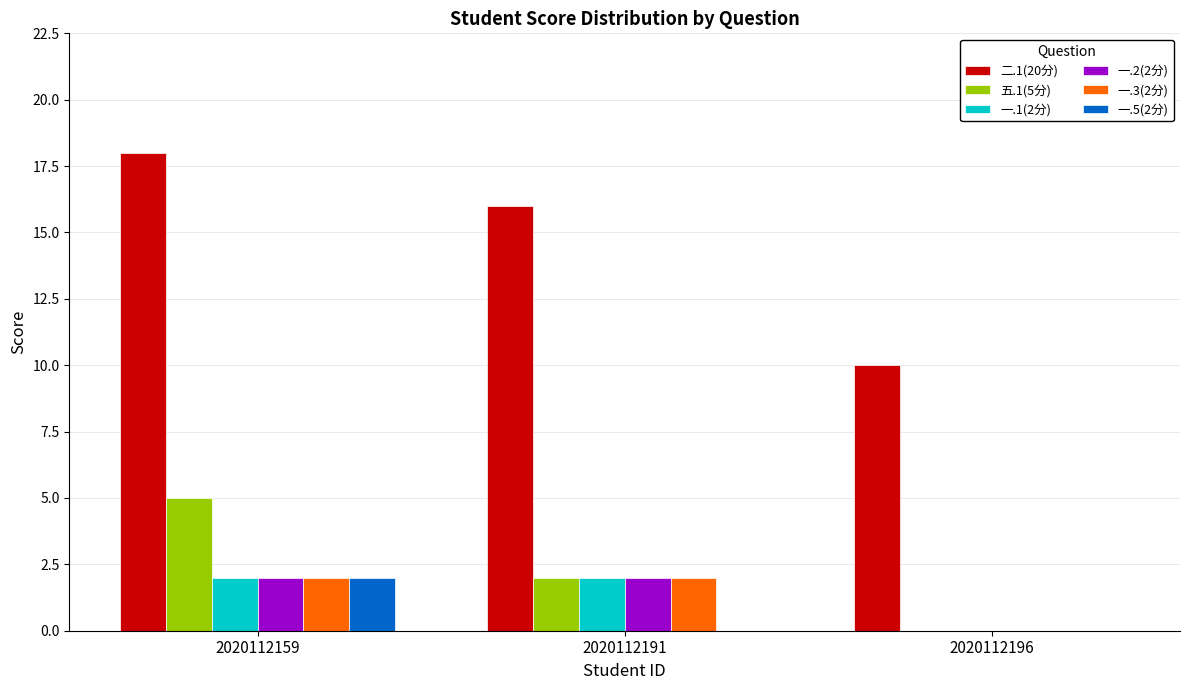

Which series changed the most between 2020112191 and 2020112196?

二.1(20分)